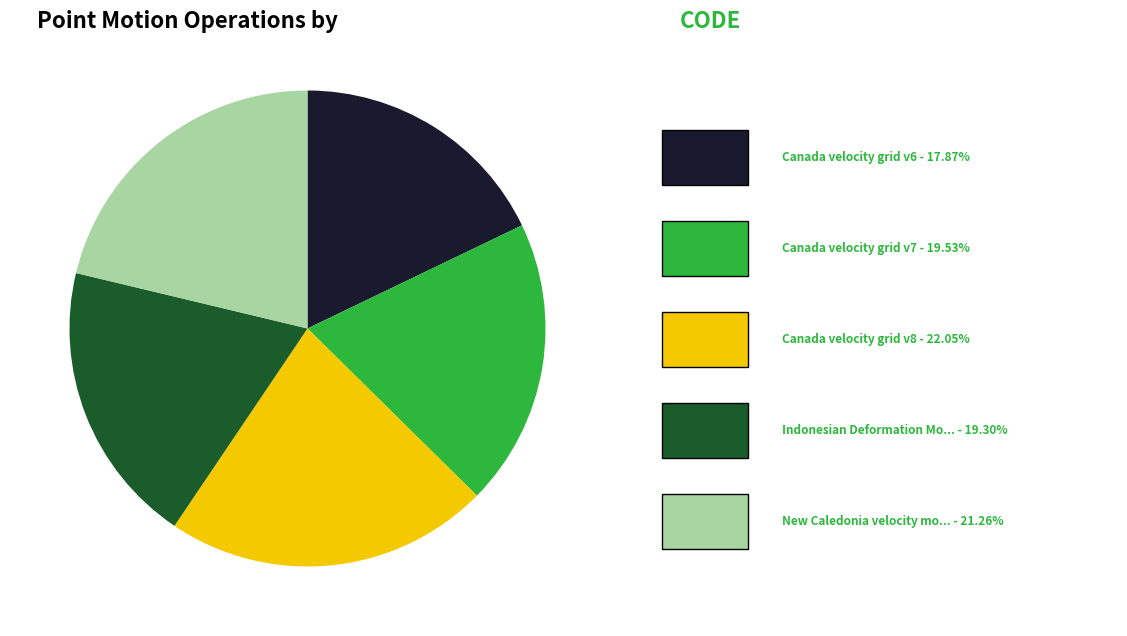

Is there a majority slice in this chart?

No